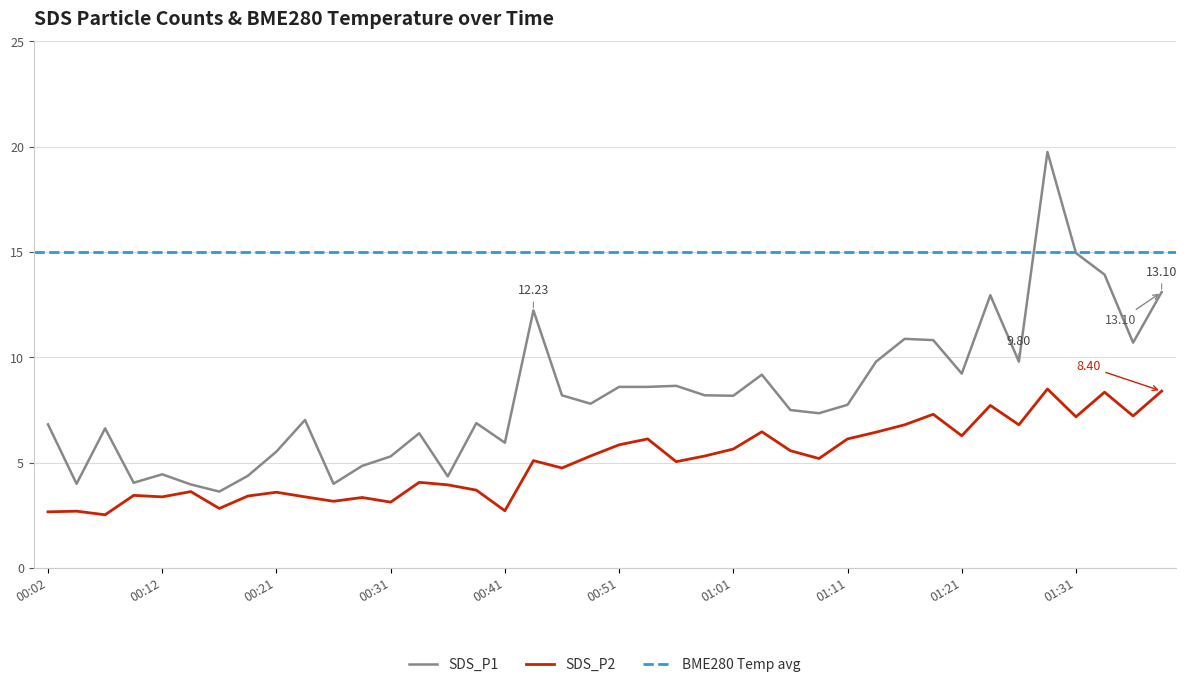

True or false: SDS_P2 and SDS_P1 intersect in this chart.

False